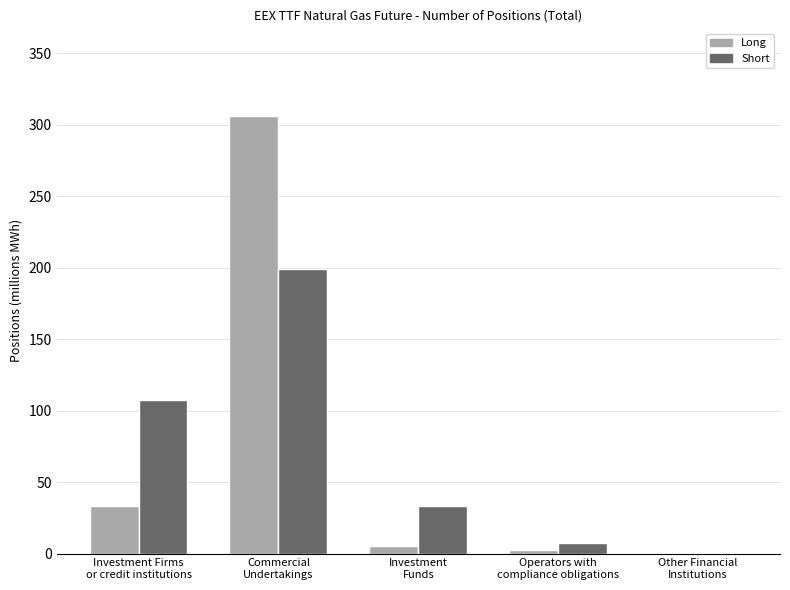

Where is Short nearest to the value 99?

Investment Firms
or credit institutions